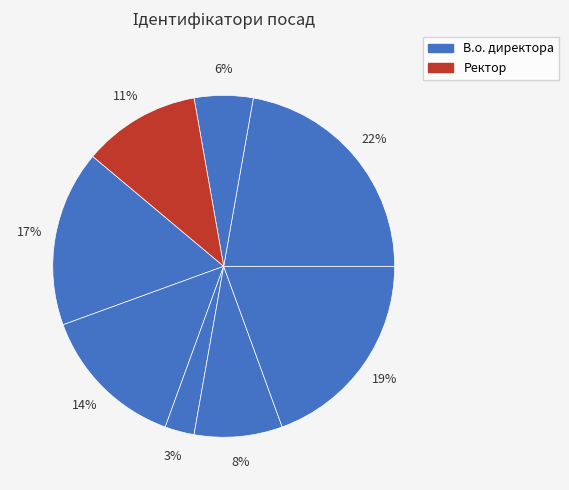

Is there a majority slice in this chart?

No